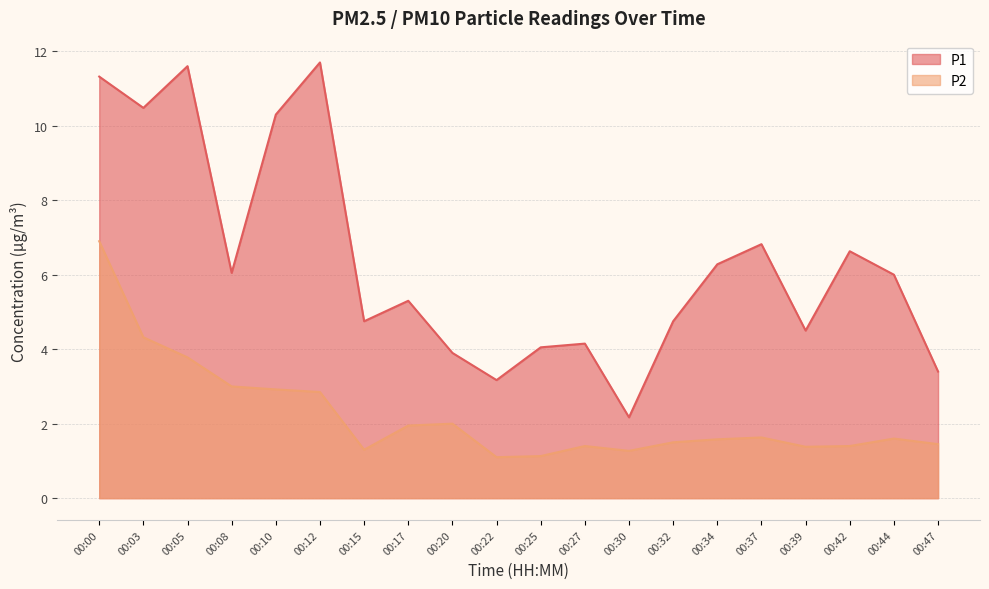

Rank the series by their average value, from lowest to highest.

P2, P1